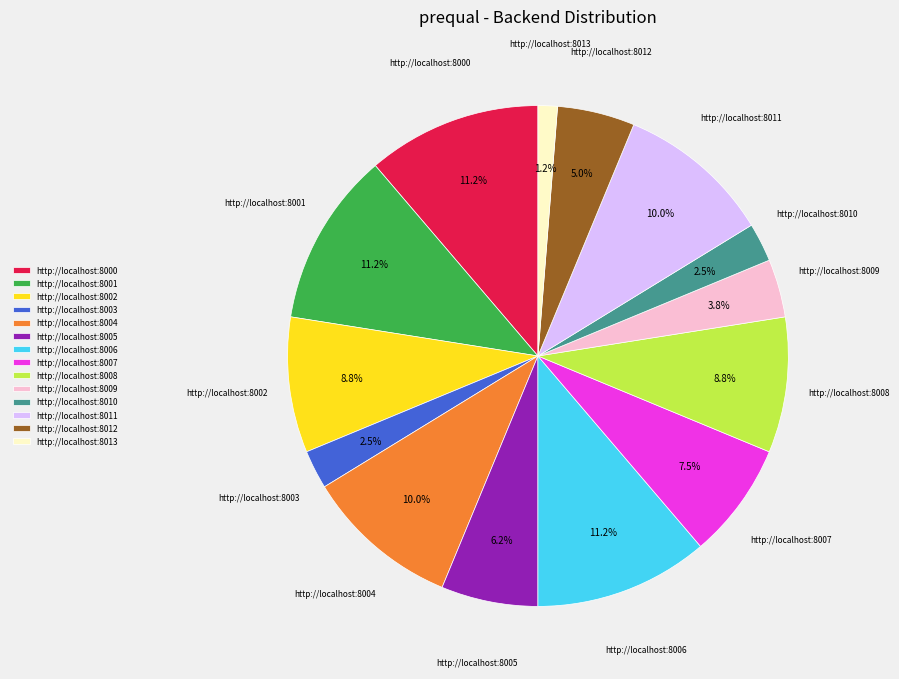

How many segments does this pie chart have?

14